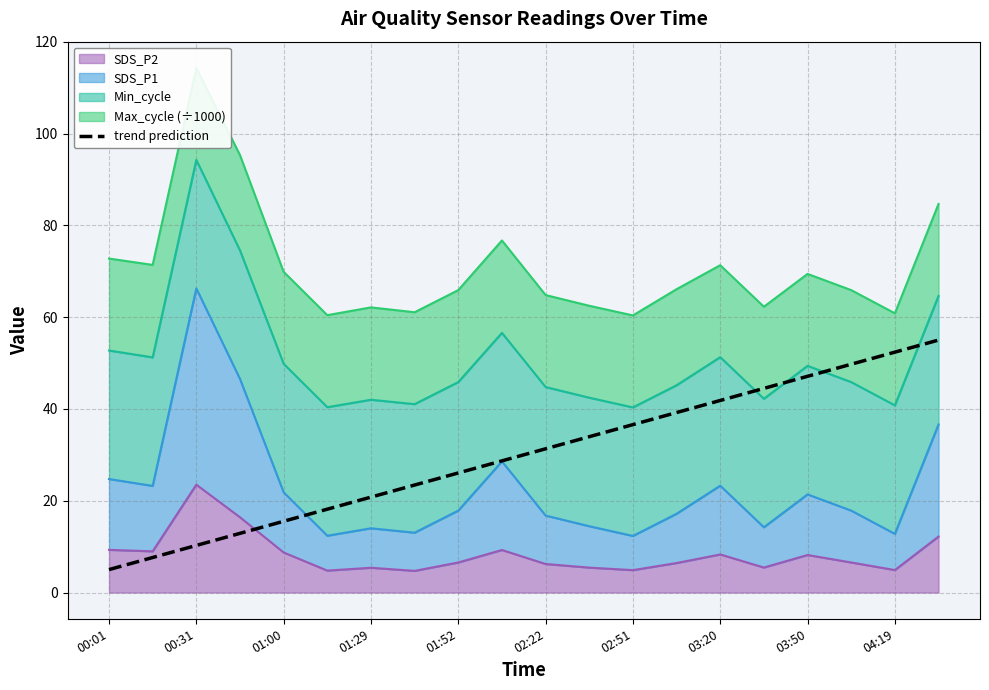

True or false: there are more than 1 points higher than both neighbors.

False